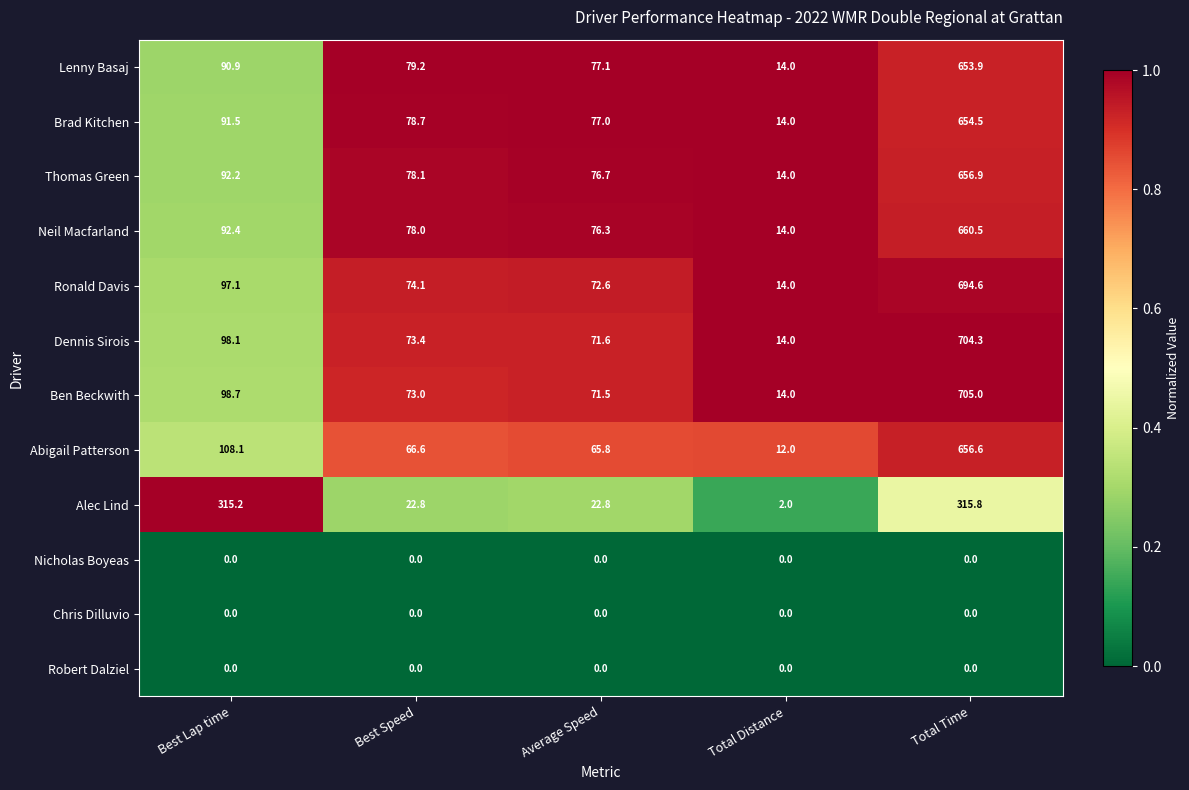

What is the sum of all Brad Kitchen values?

915.7